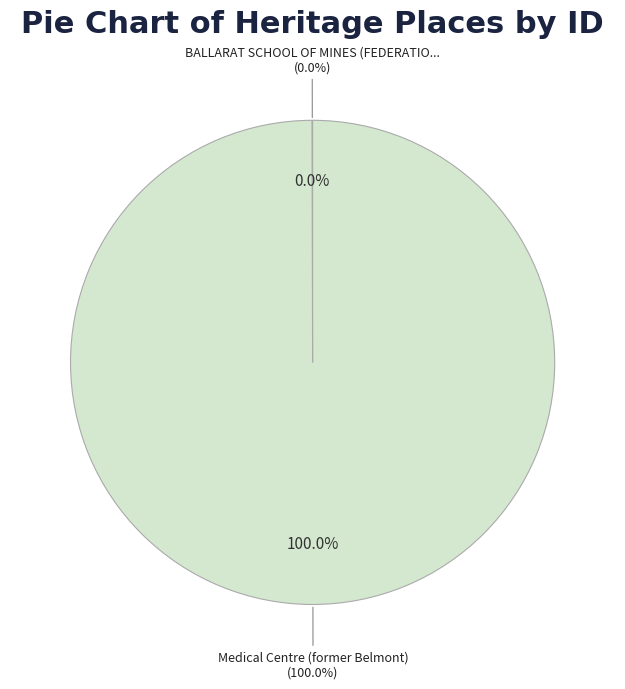

Is there any slice that represents more than half of the pie?

Yes